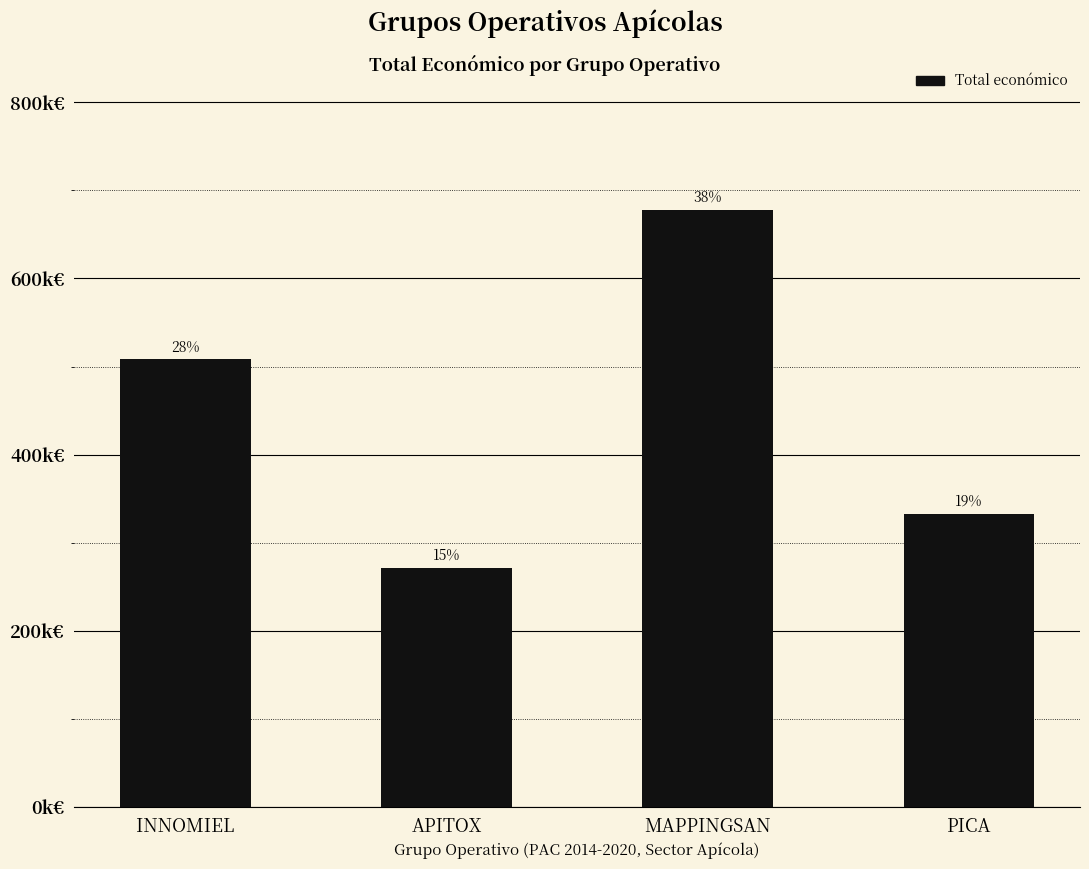

List the labels in order of value, largest first.

MAPPINGSAN, INNOMIEL, PICA, APITOX